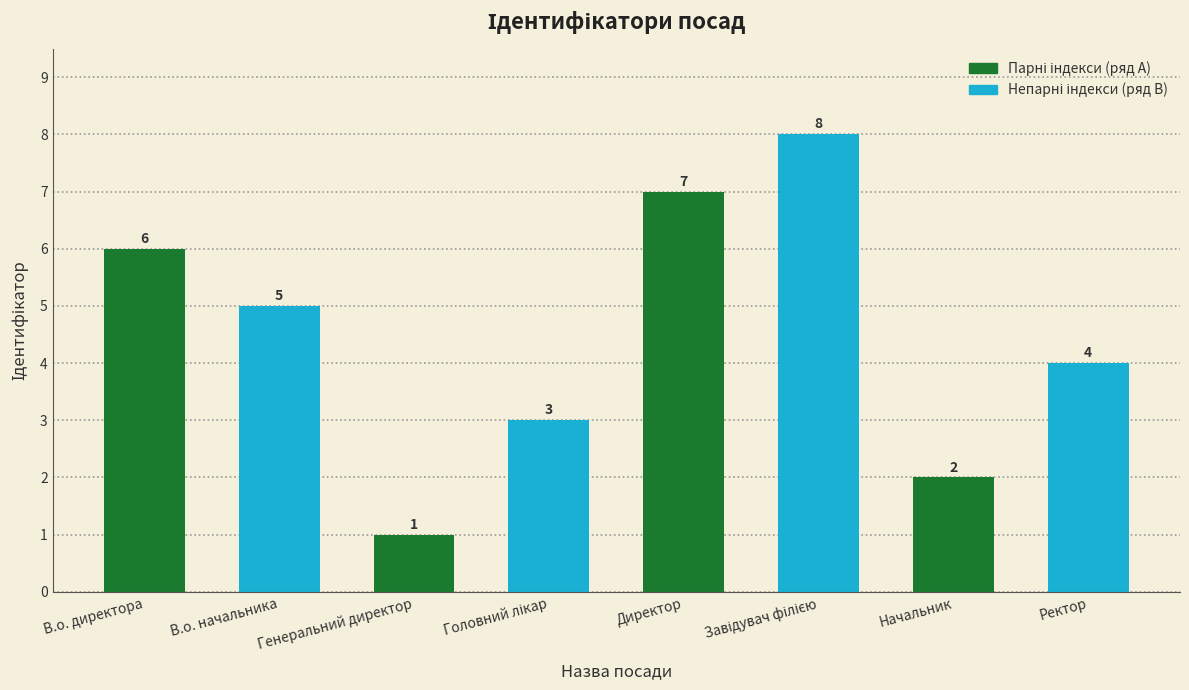

What is the change in value from В.о. начальника to Директор?

+2